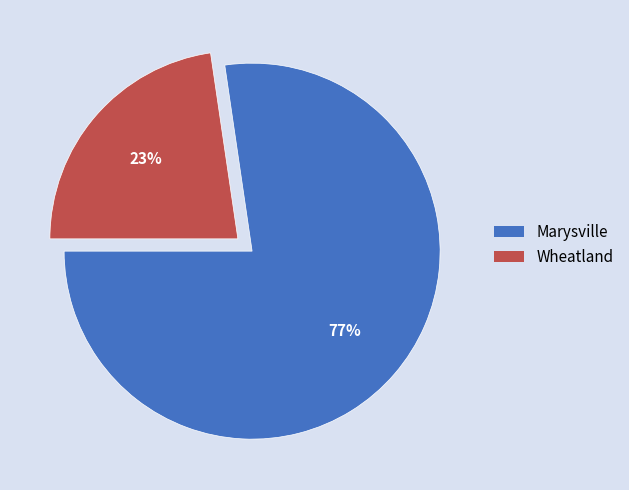

Is the sum of Marysville and Wheatland greater than half?

Yes